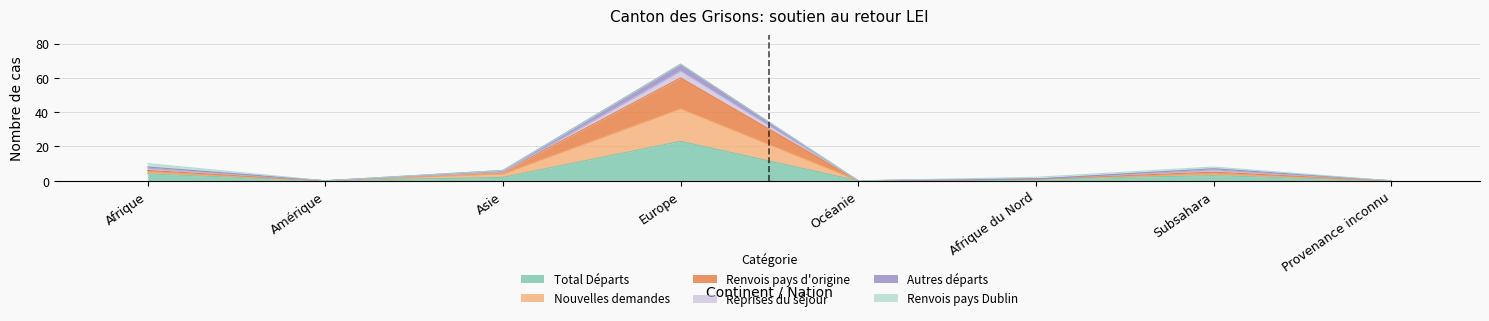

Is the value of Total Départs at Subsahara greater than the value of Nouvelles demandes at Afrique?

No